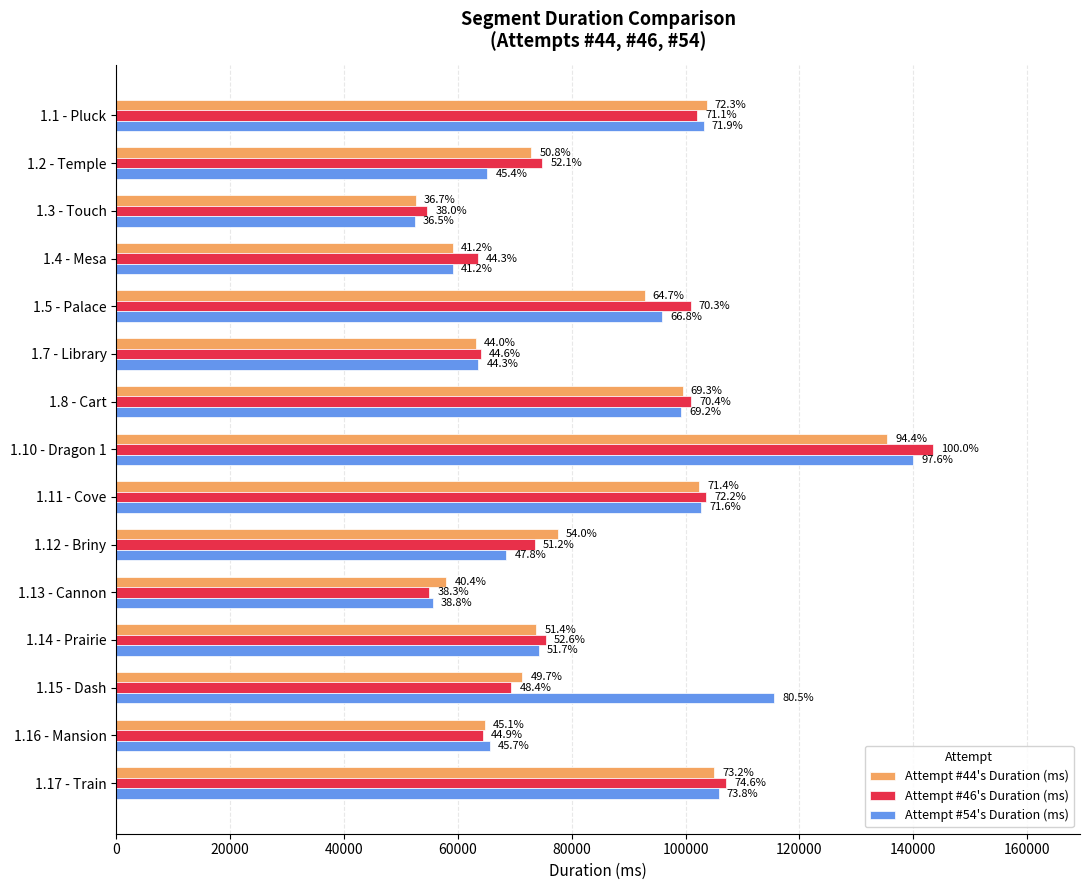

What is the value of the Attempt #46's Duration (ms) bar at the 9th from the left?

103608